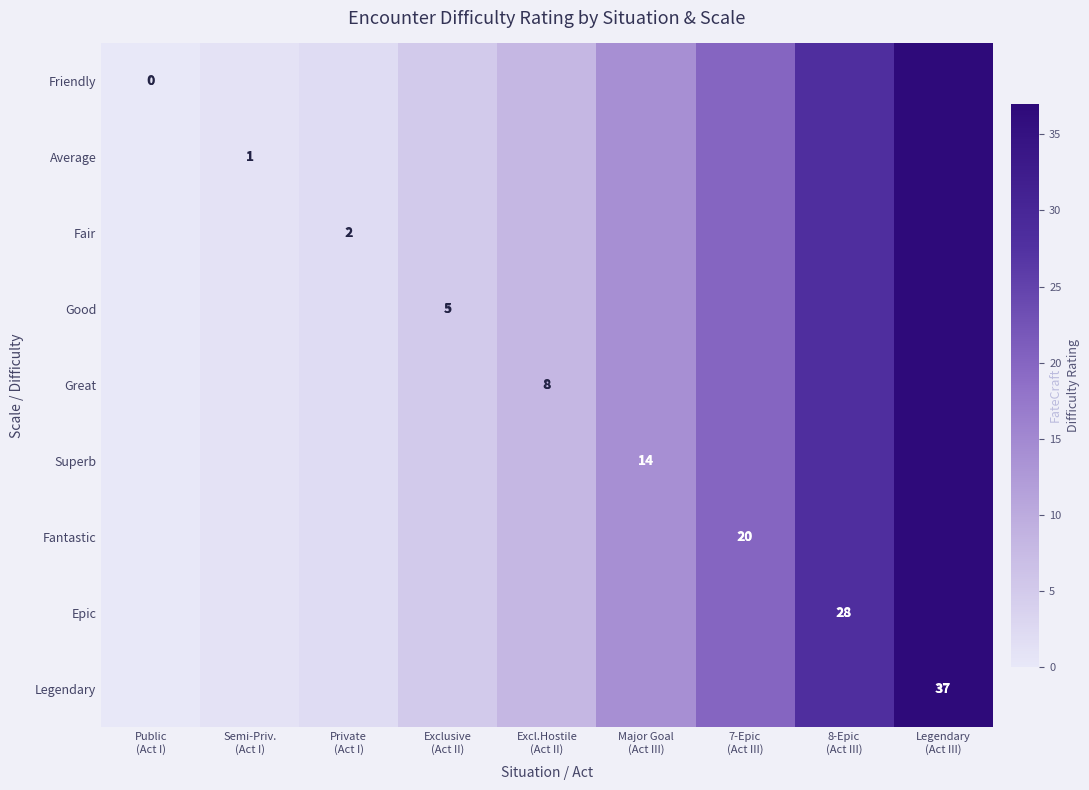

What is the maximum value shown in the chart?

37